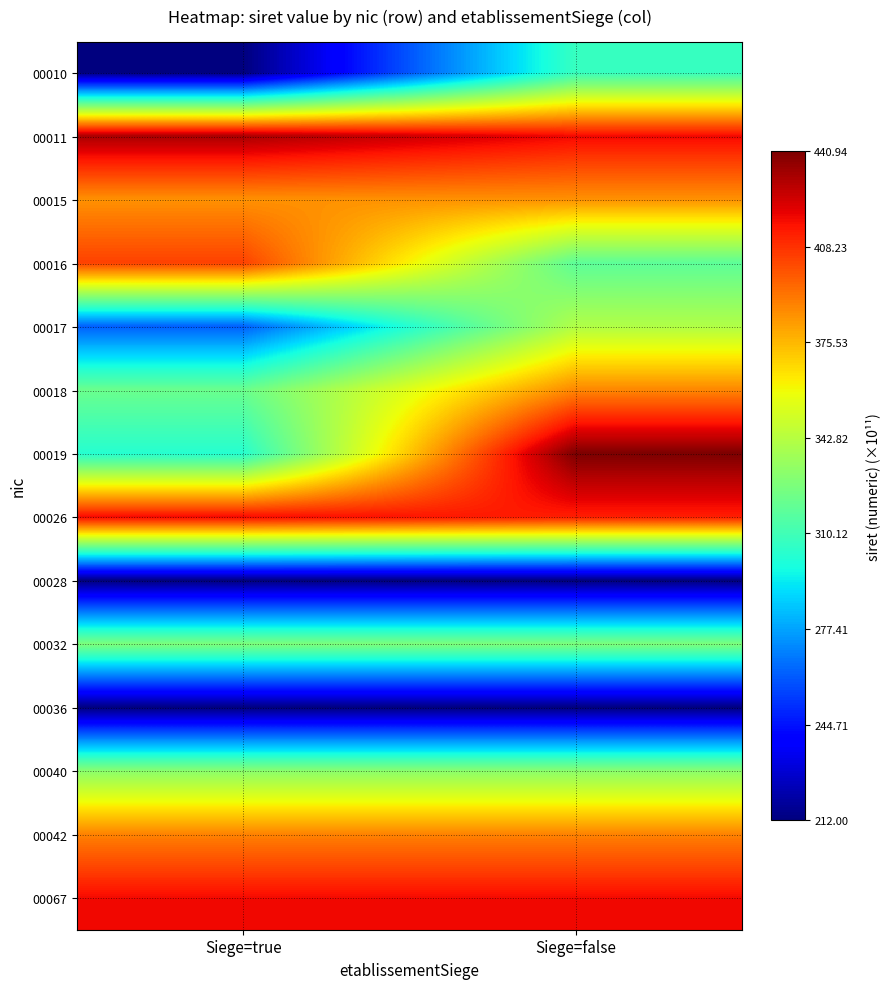

Reading left to right, list all the values displayed in this chart.

00010: Siege=true=212.0	Siege=false=307.4
00011: Siege=true=432.1	Siege=false=418.1
00015: Siege=true=384.8	Siege=false=384.8
00016: Siege=true=404.4	Siege=false=318.0
00017: Siege=true=262.0	Siege=false=341.5
00018: Siege=true=321.8	Siege=false=387.5
00019: Siege=true=302.7	Siege=false=440.9
00026: Siege=true=417.7	Siege=false=412.6
00028: Siege=true=212.0	Siege=false=212.0
00032: Siege=true=327.0	Siege=false=327.0
00036: Siege=true=212.0	Siege=false=212.0
00040: Siege=true=330.9	Siege=false=330.9
00042: Siege=true=388.6	Siege=false=388.6
00067: Siege=true=417.7	Siege=false=417.7